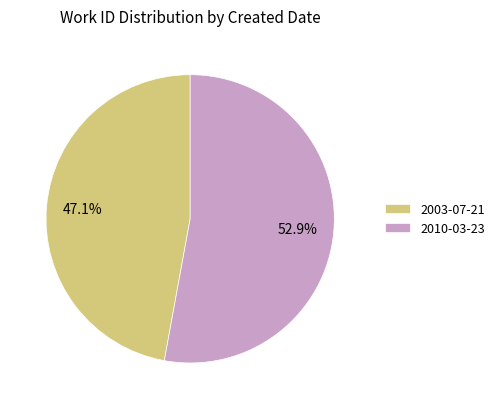

To the nearest percent, what is the average slice percentage?

50%